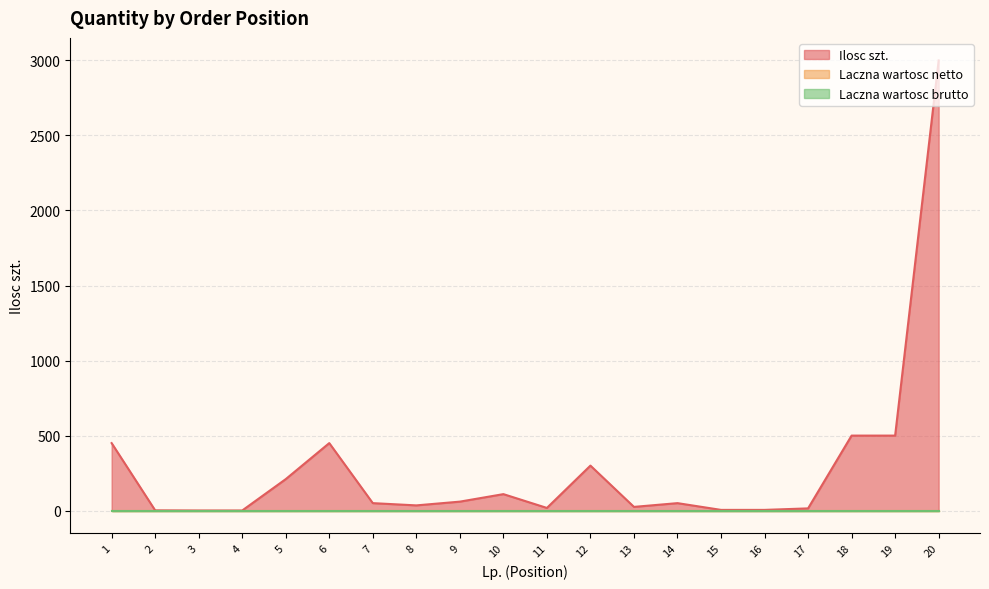

What is the difference between the highest and lowest values at 3?

1